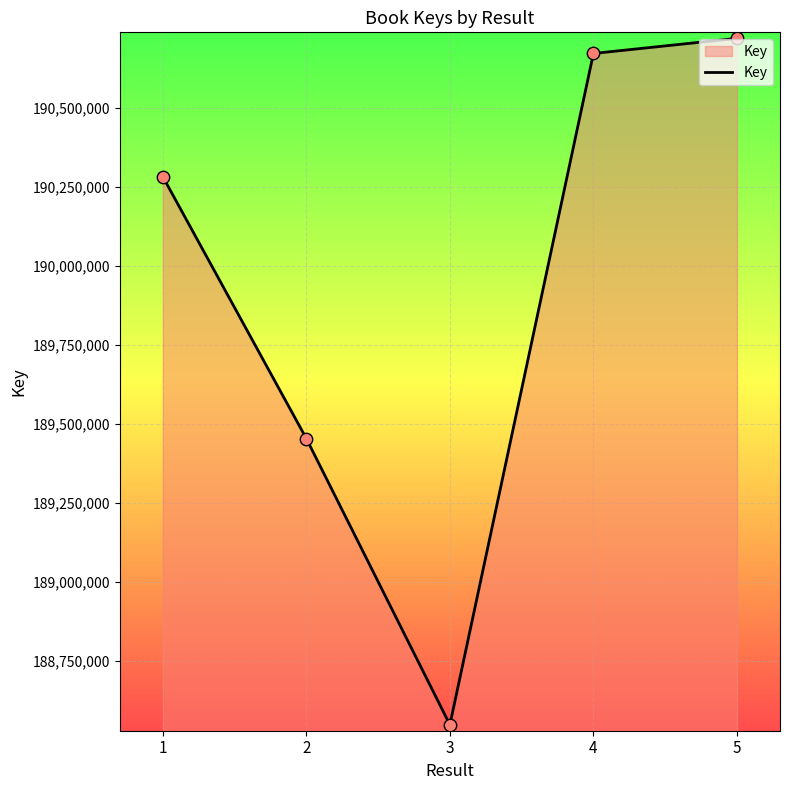

Which has a higher value, 4 or 2?

4